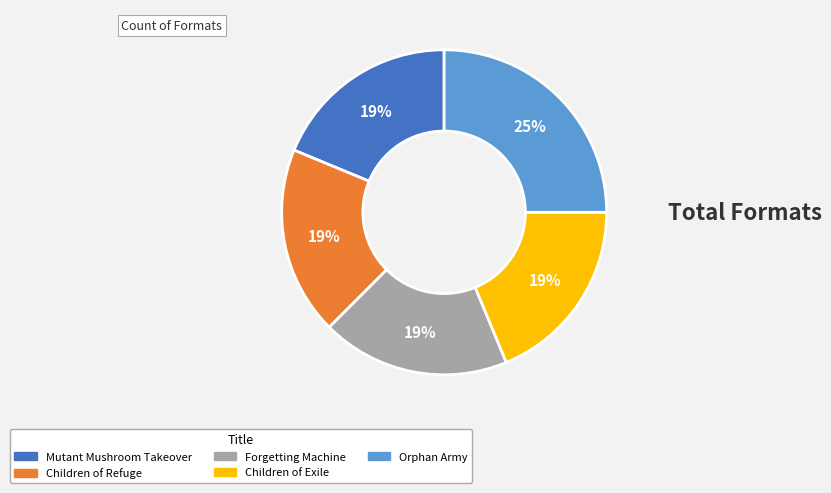

What percentage is the Children of Refuge slice, to the nearest percent?

19%